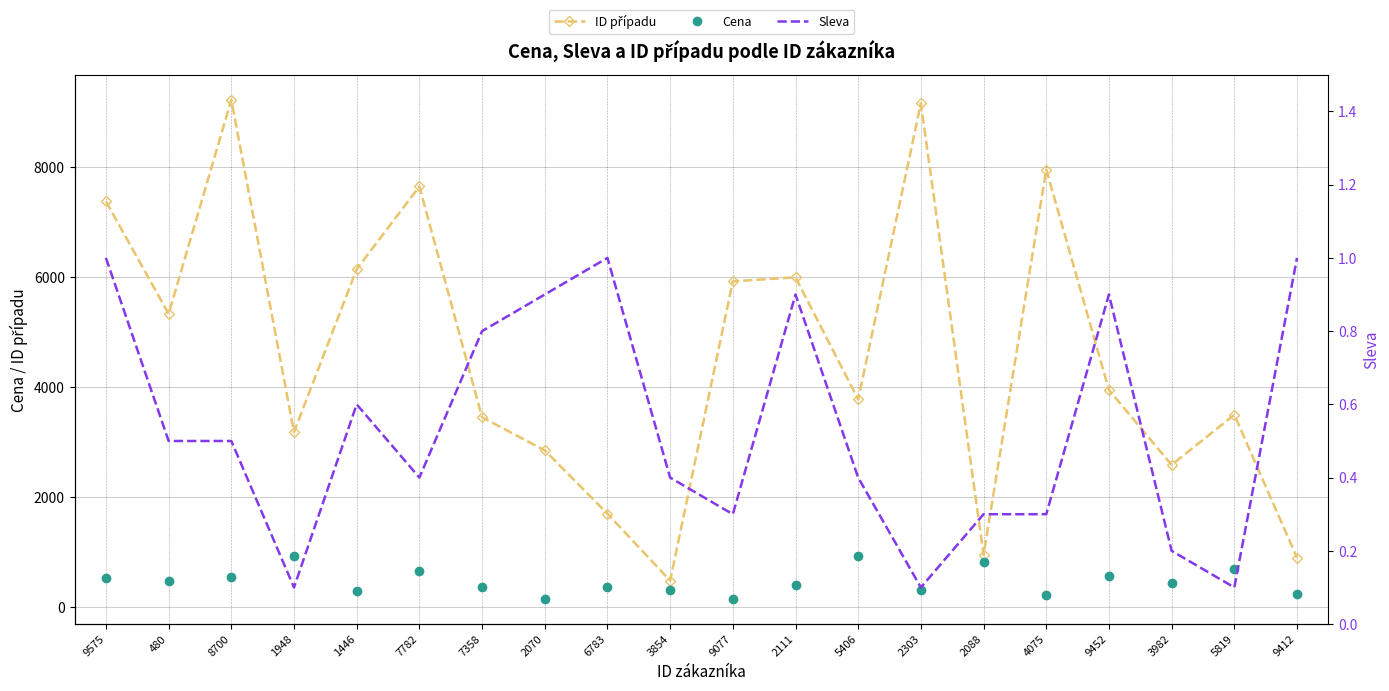

Which label corresponds to the largest value in the chart?

8700